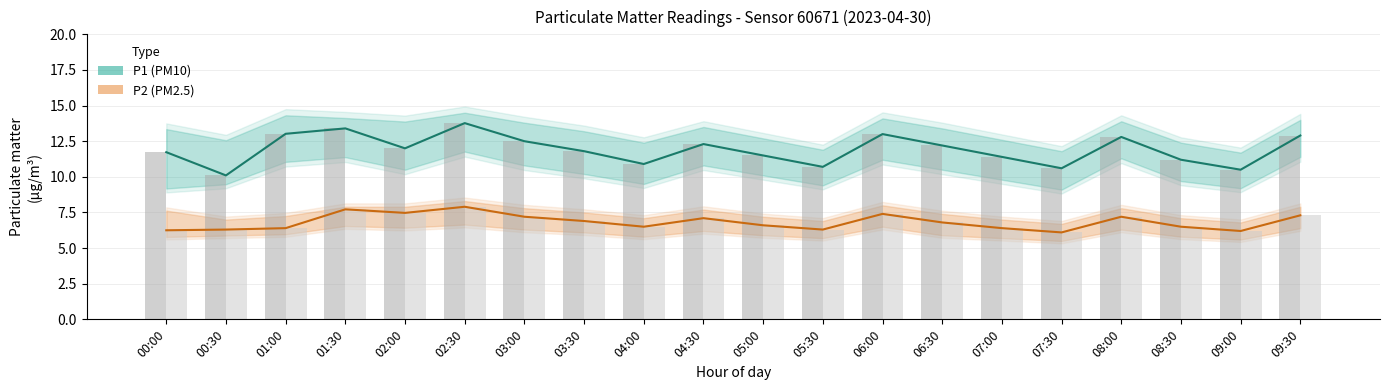

What is the value of the P2 (PM2.5) bar at the 6th from the left?

7.9